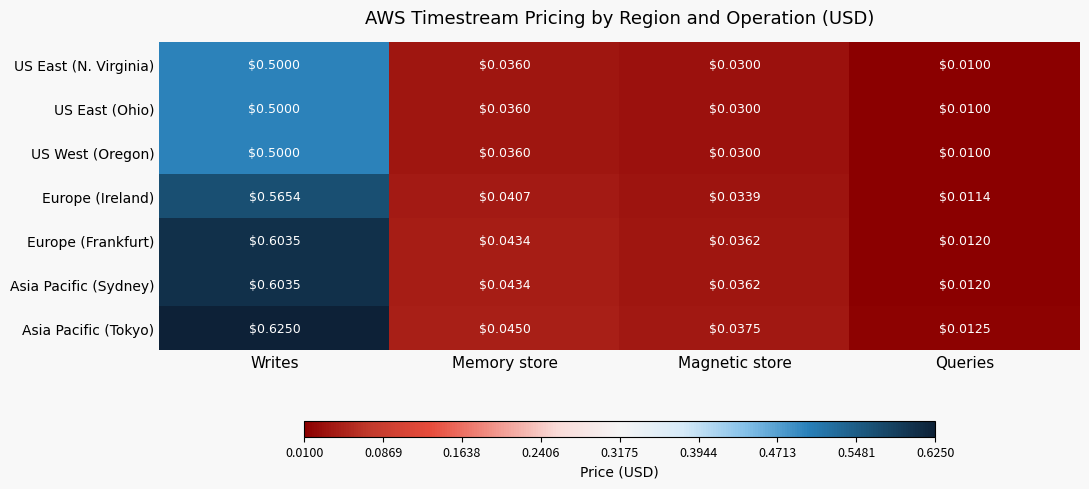

Which category has the lowest value in the Europe (Frankfurt) series?

Queries